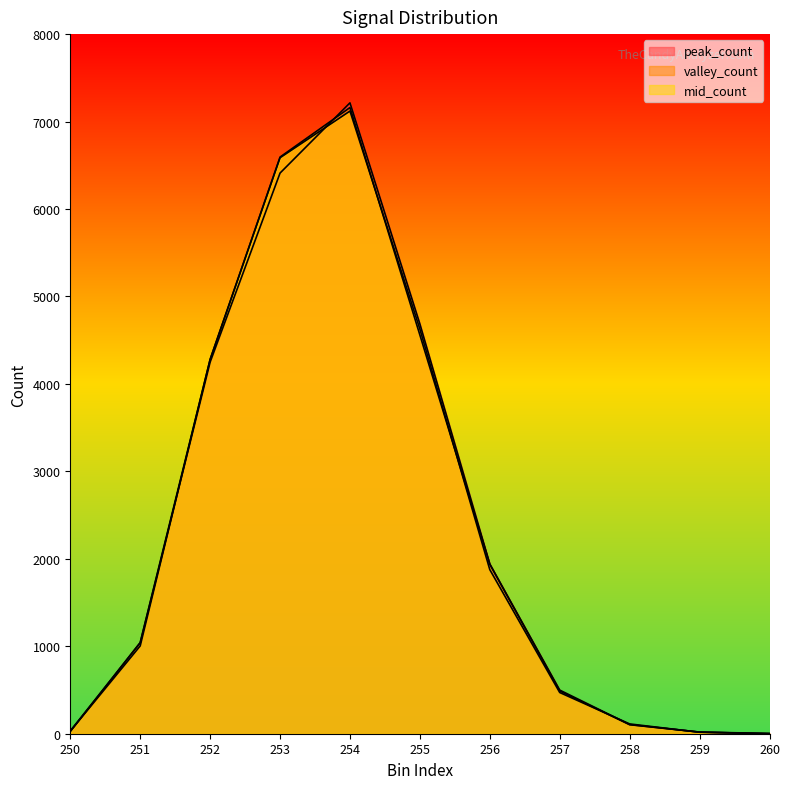

What are all the series names shown in the legend?

peak_count, valley_count, mid_count